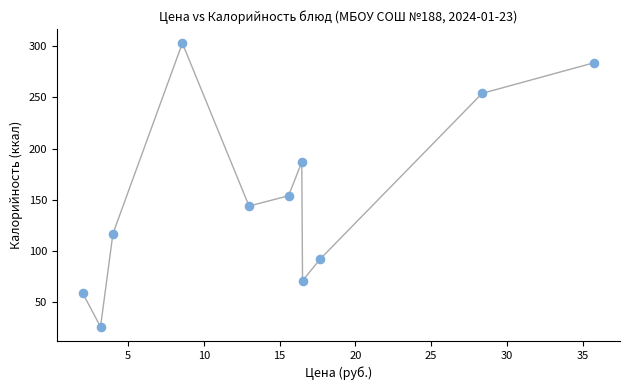

What Y value in the scatter plot is closest to 164?

154